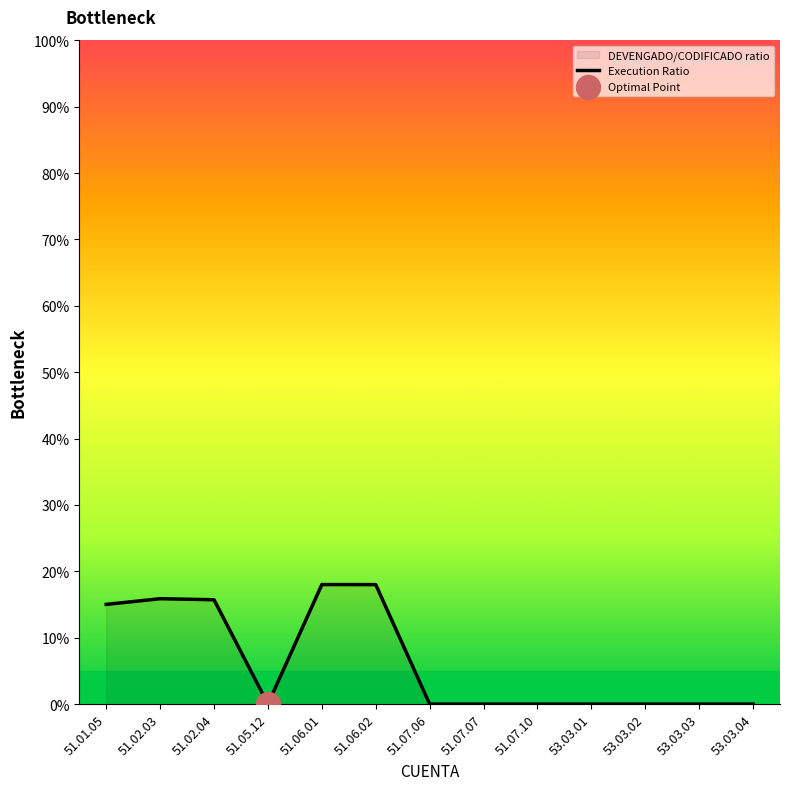

Between 51.07.07 and 51.01.05, which is larger?

51.01.05